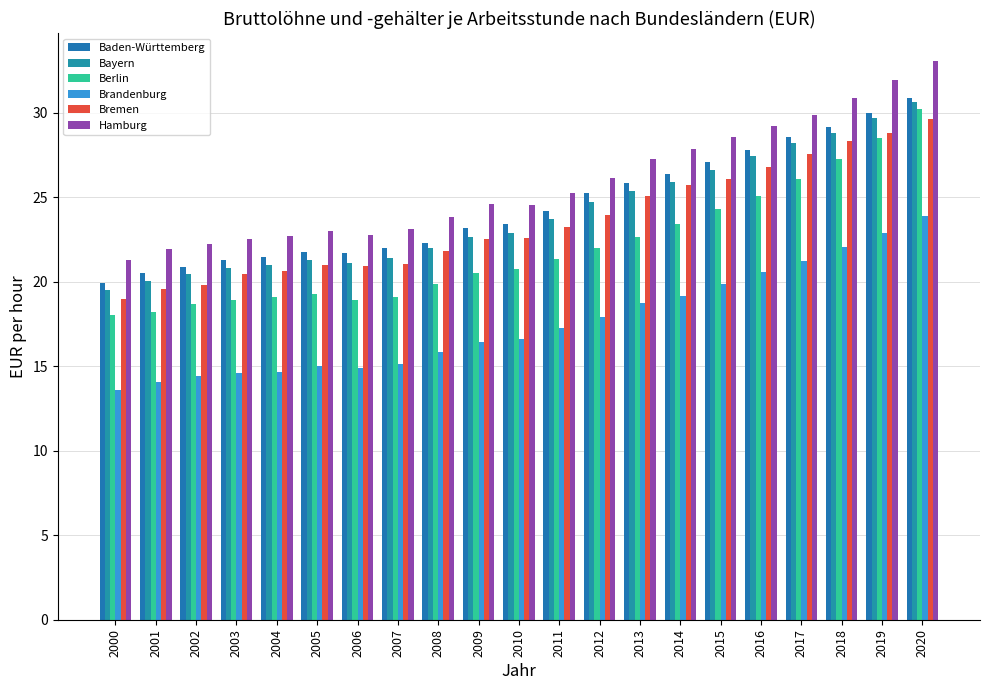

Rank the series by their maximum value, from lowest to highest.

Brandenburg, Bremen, Berlin, Bayern, Baden-Württemberg, Hamburg